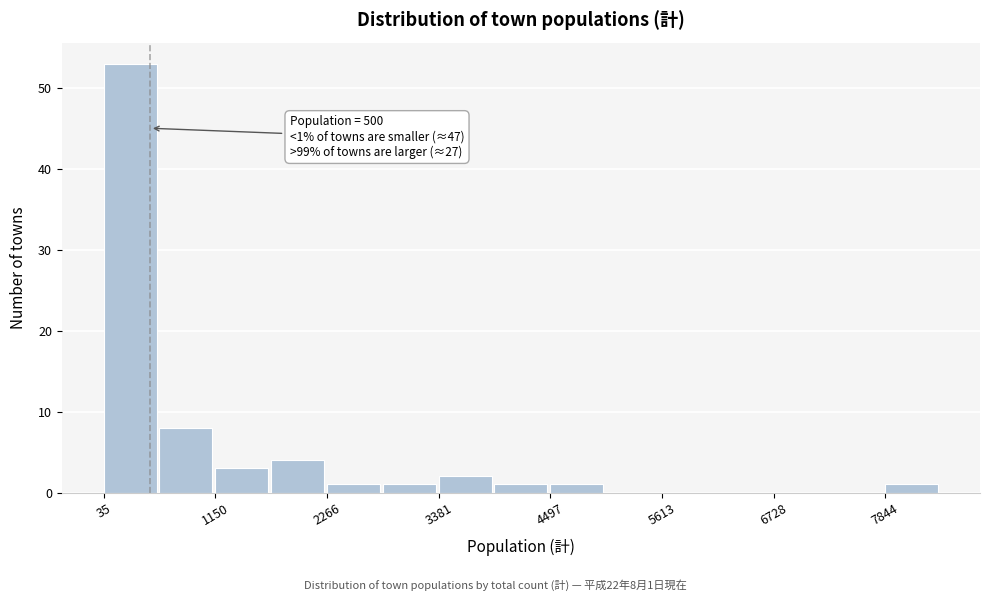

Read against the x-axis, roughly where is the centre of the tallest bar?

200